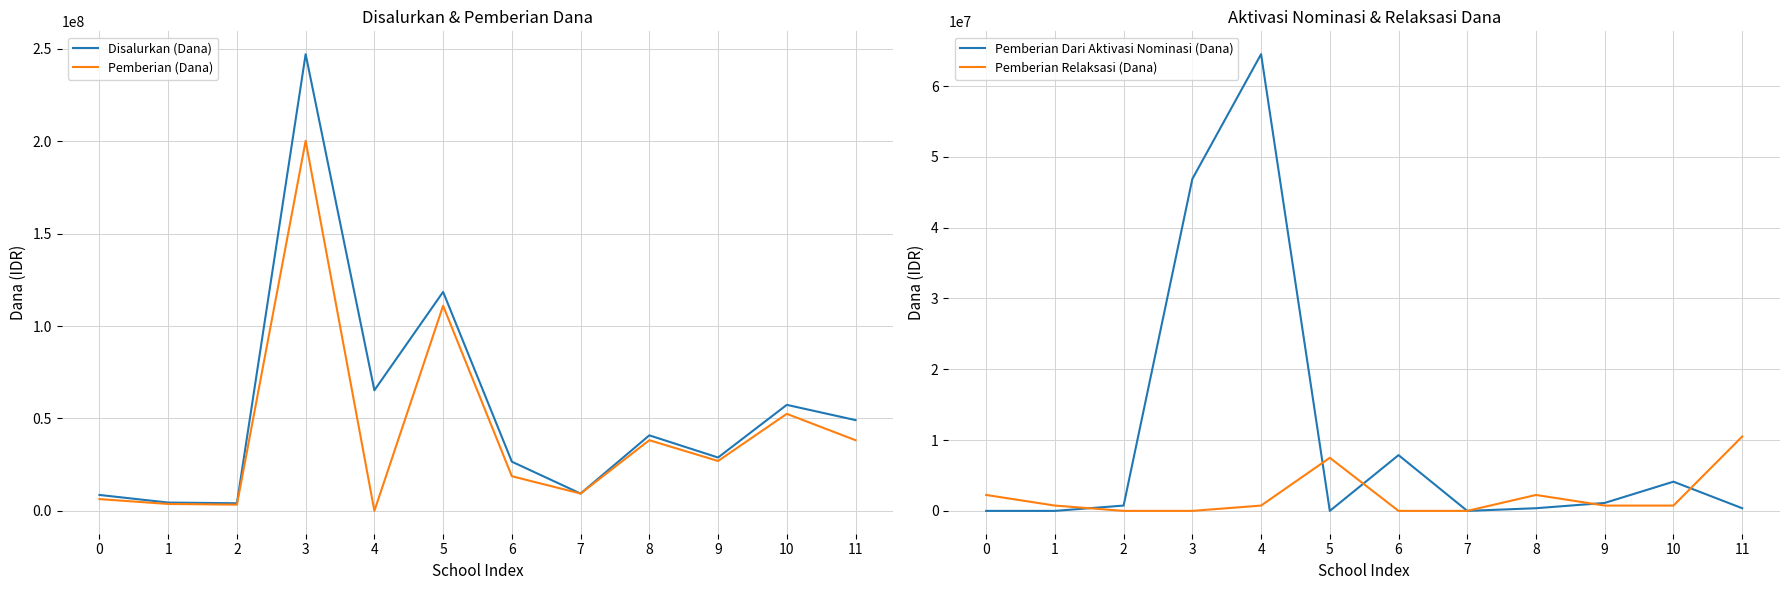

At which category does Disalurkan (Dana) reach its first local peak?

3